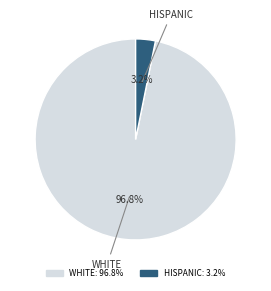

Does any single category account for the majority?

Yes